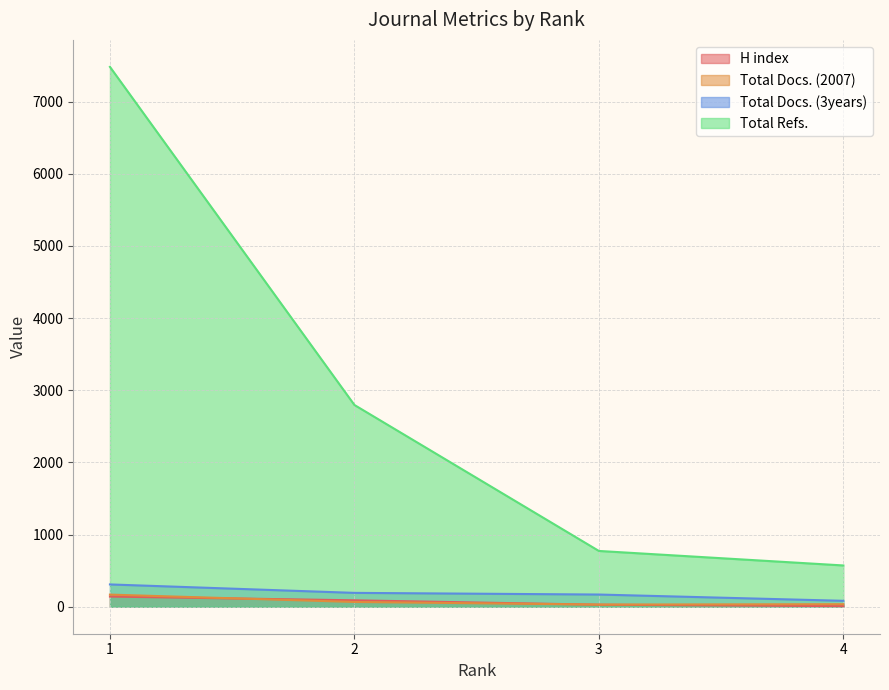

Rank the series by their maximum value, from highest to lowest.

Total Refs., Total Docs. (3years), Total Docs. (2007), H index